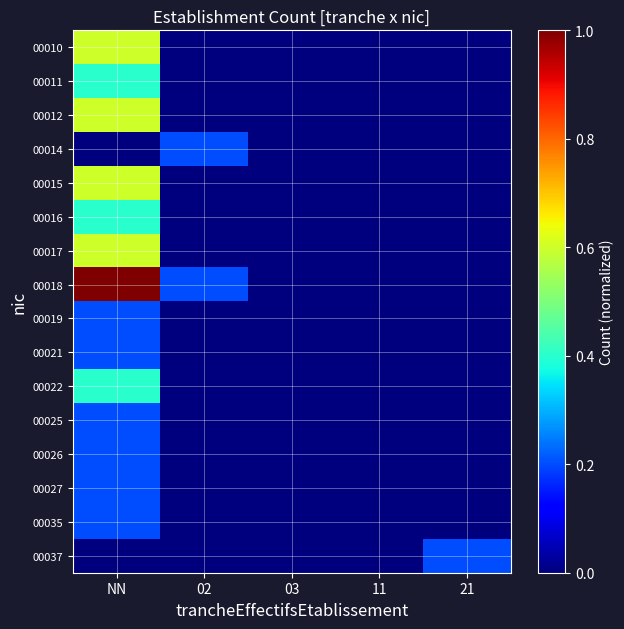

Count the number of categories in the chart.

5